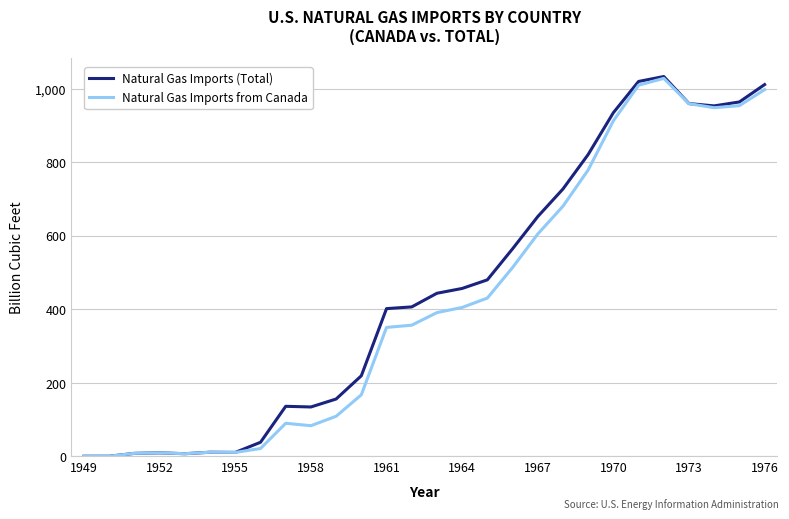

Which series has the largest range (max minus min)?

Natural Gas Imports (Total)